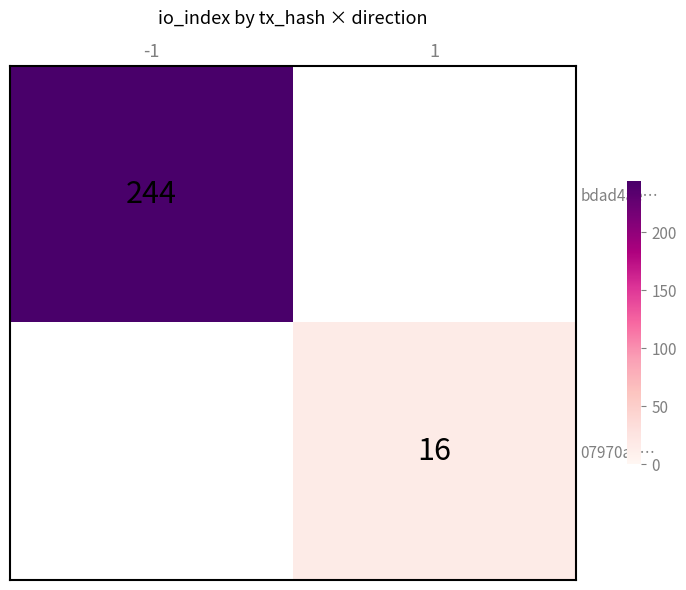

The bdad4ae… series shows 244 at -1. True or false?

True